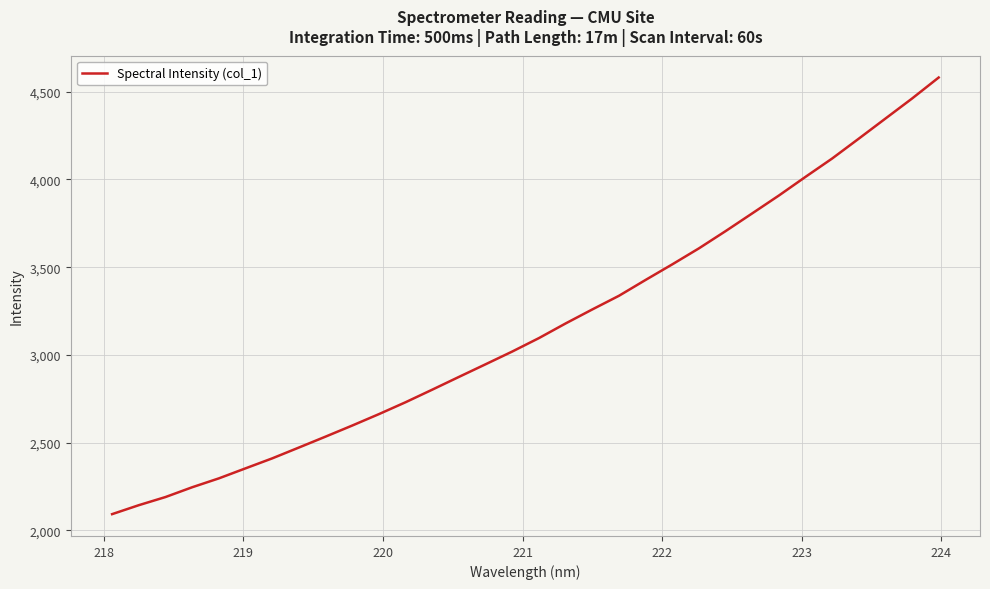

What is the difference between the maximum and minimum values?

2487.8